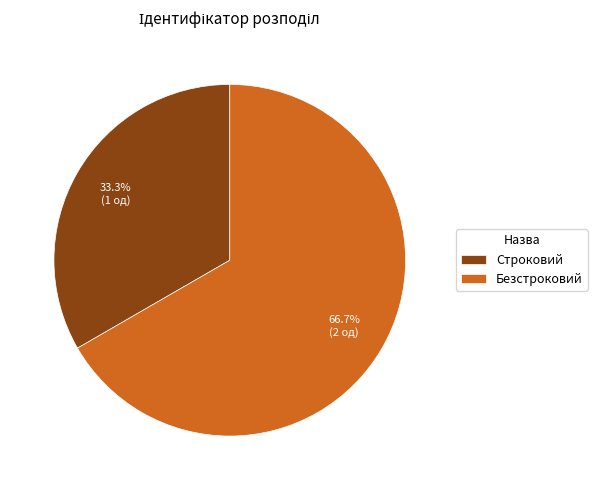

What is the largest slice in the pie chart?

Безстроковий